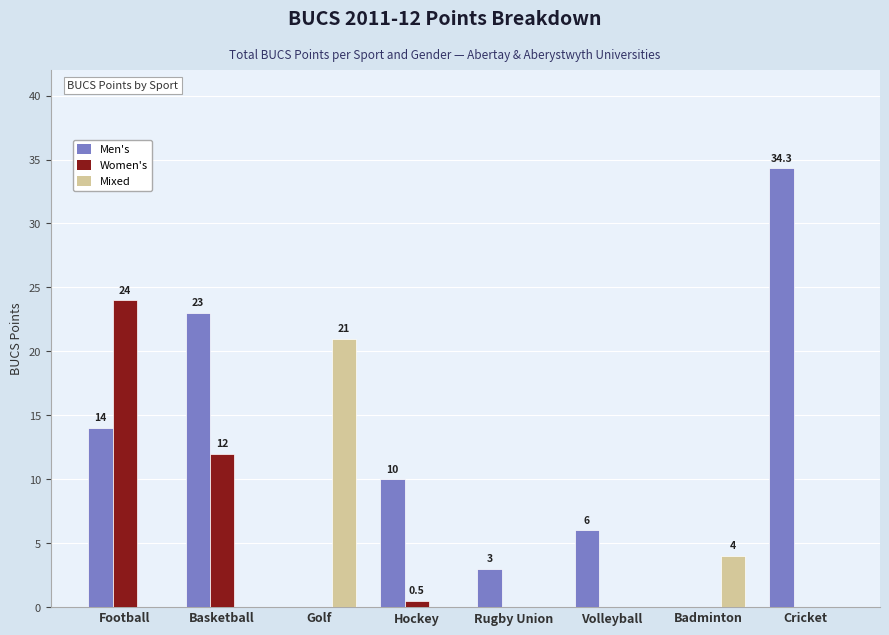

How many categories are shown in the chart?

8